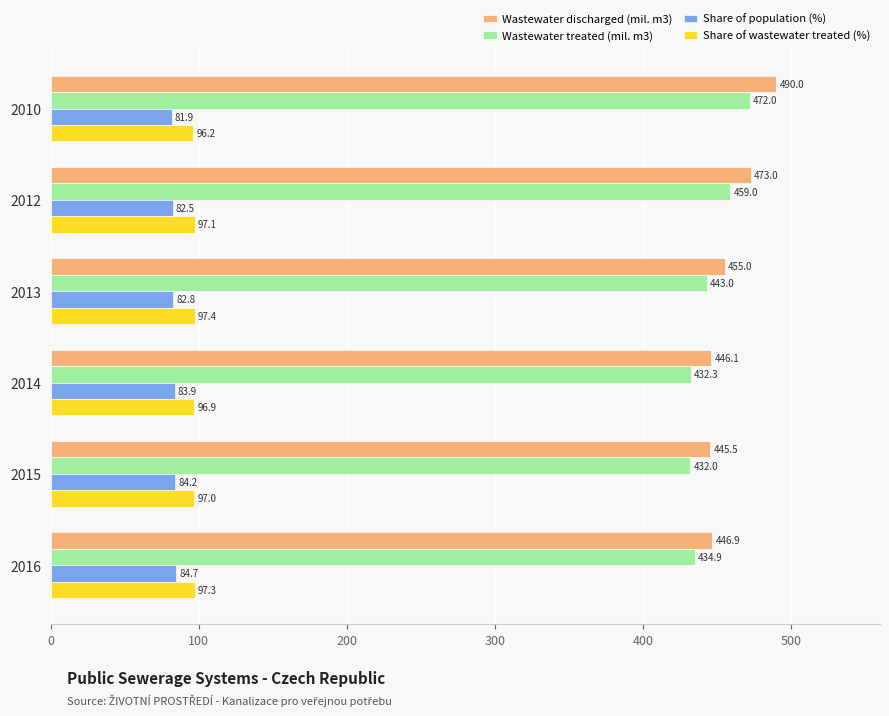

Where is Share of wastewater treated (%) nearest to the value 96?

2010